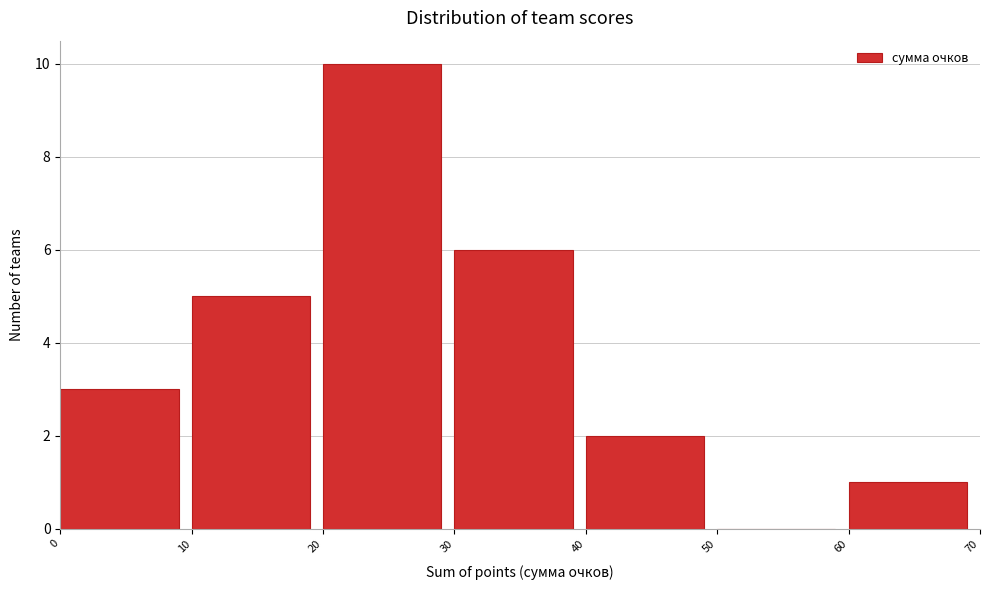

What is the height of the bar covering 20 to 30 on the x-axis? The values are not printed on the chart, so give them approximately, as read against the axis.

10